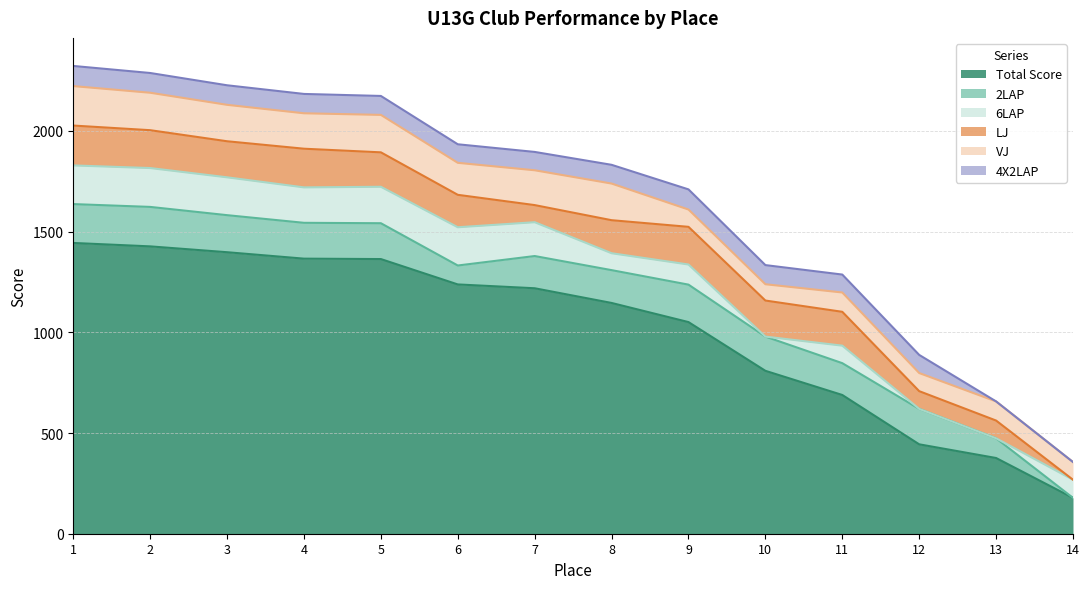

Rank the categories by 2LAP value from lowest to highest.

14, 6, 13, 11, 7, 8, 10, 12, 4, 5, 3, 9, 1, 2